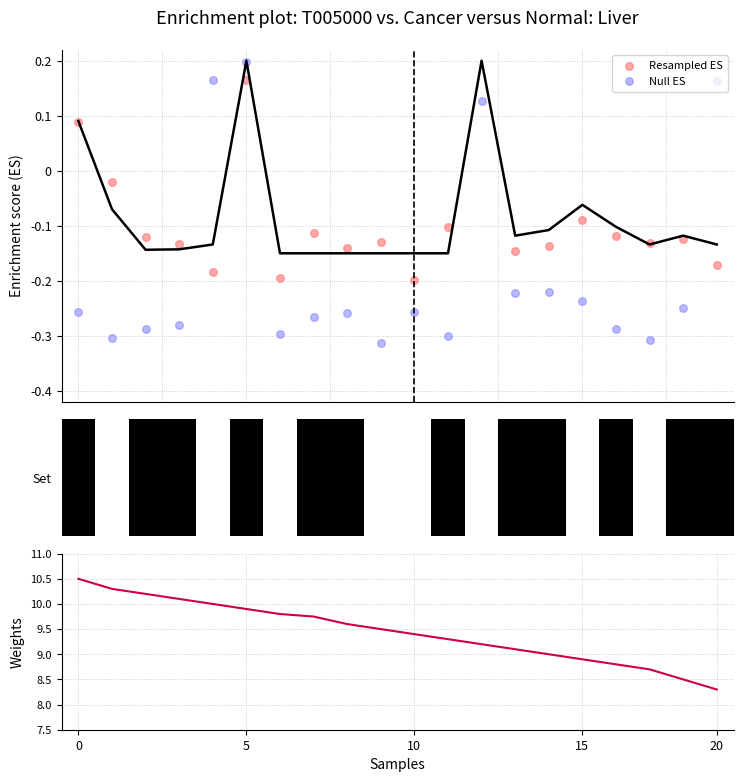

Which series reaches the minimum Y coordinate?

Null ES